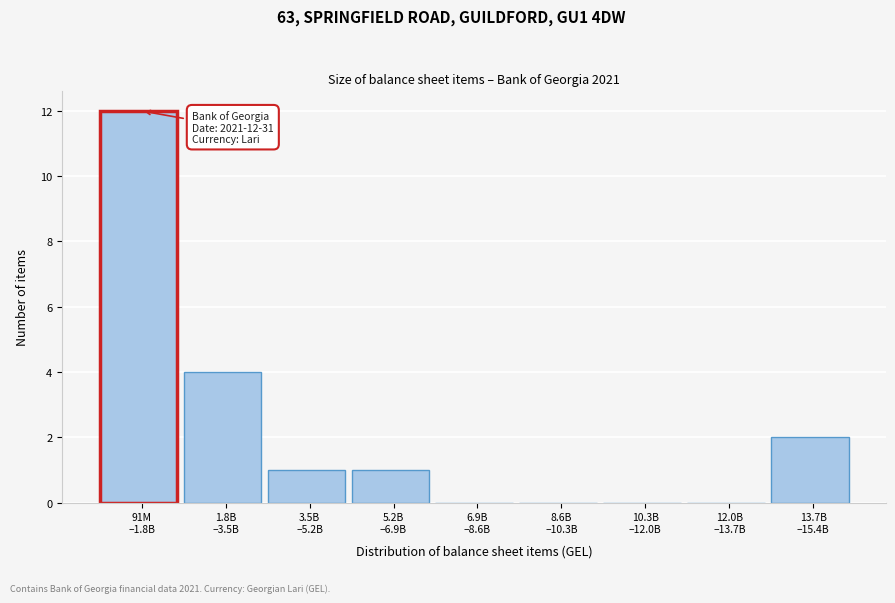

What is the greatest value displayed?

12